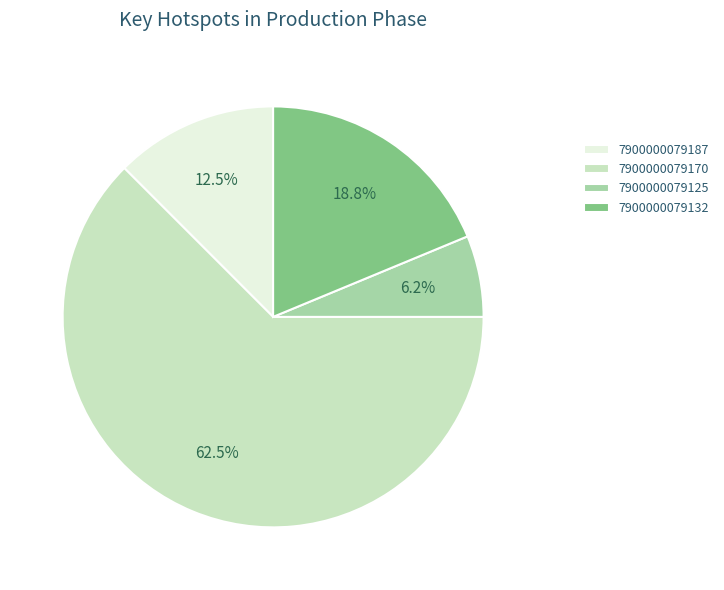

Is it true that 7900000079187 is 24% of the pie?

False